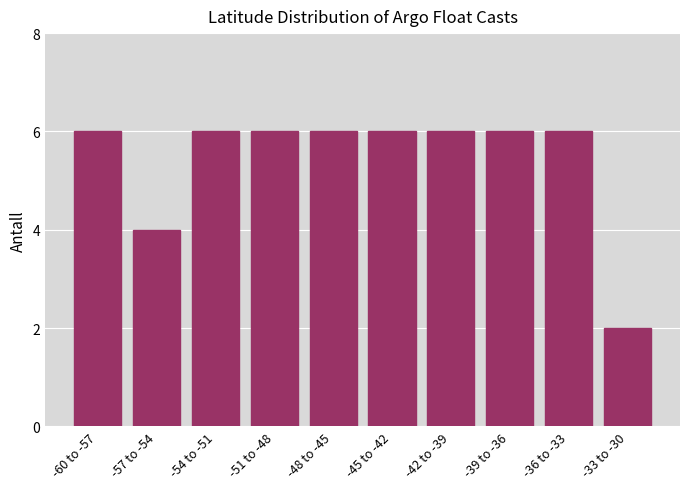

Reading left to right, what are all the values shown in this chart?

-60 to -57=6	-57 to -54=4	-54 to -51=6	-51 to -48=6	-48 to -45=6	-45 to -42=6	-42 to -39=6	-39 to -36=6	-36 to -33=6	-33 to -30=2